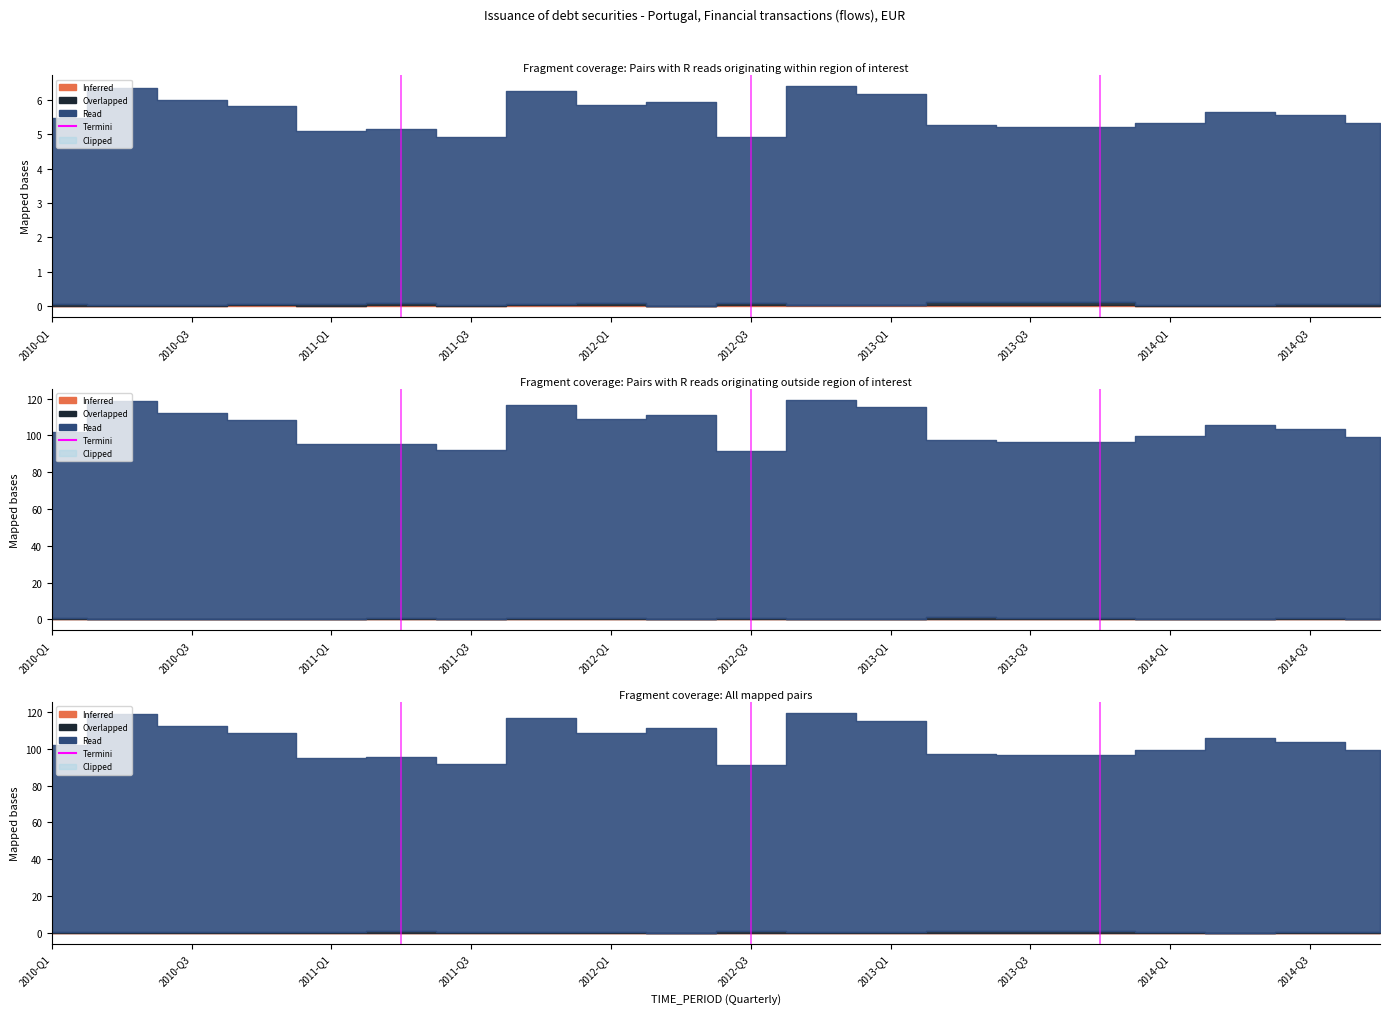

What is the difference between the values at 2010-Q1 and 2010-Q3?

1